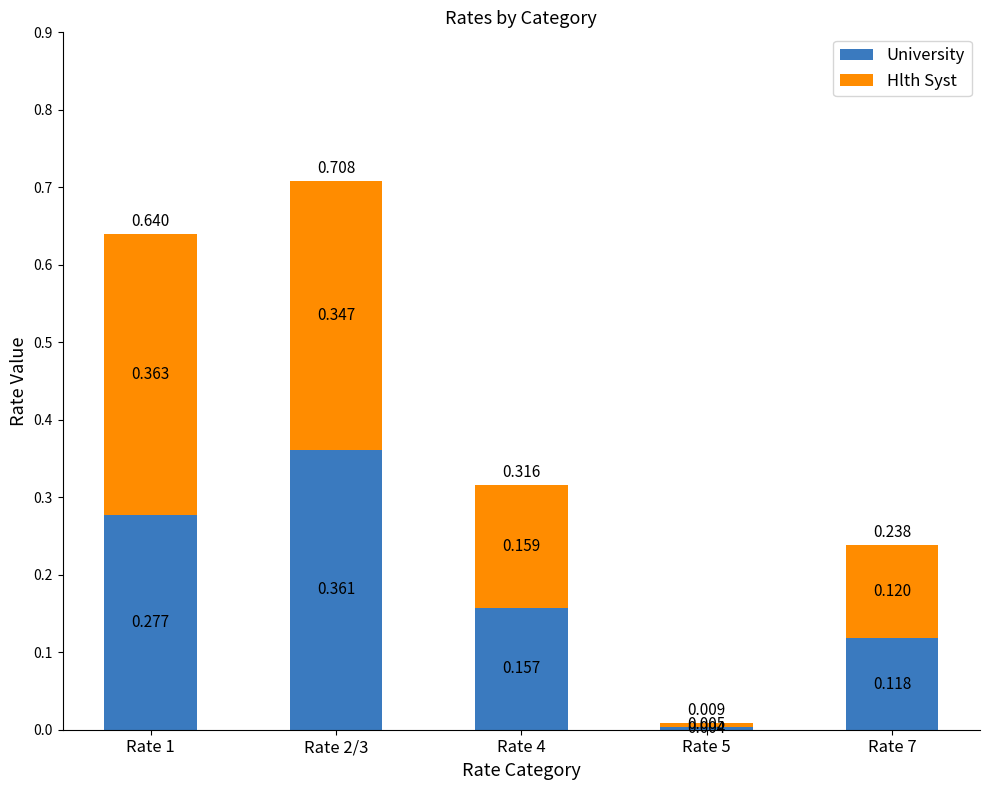

Are the bars horizontal?

No